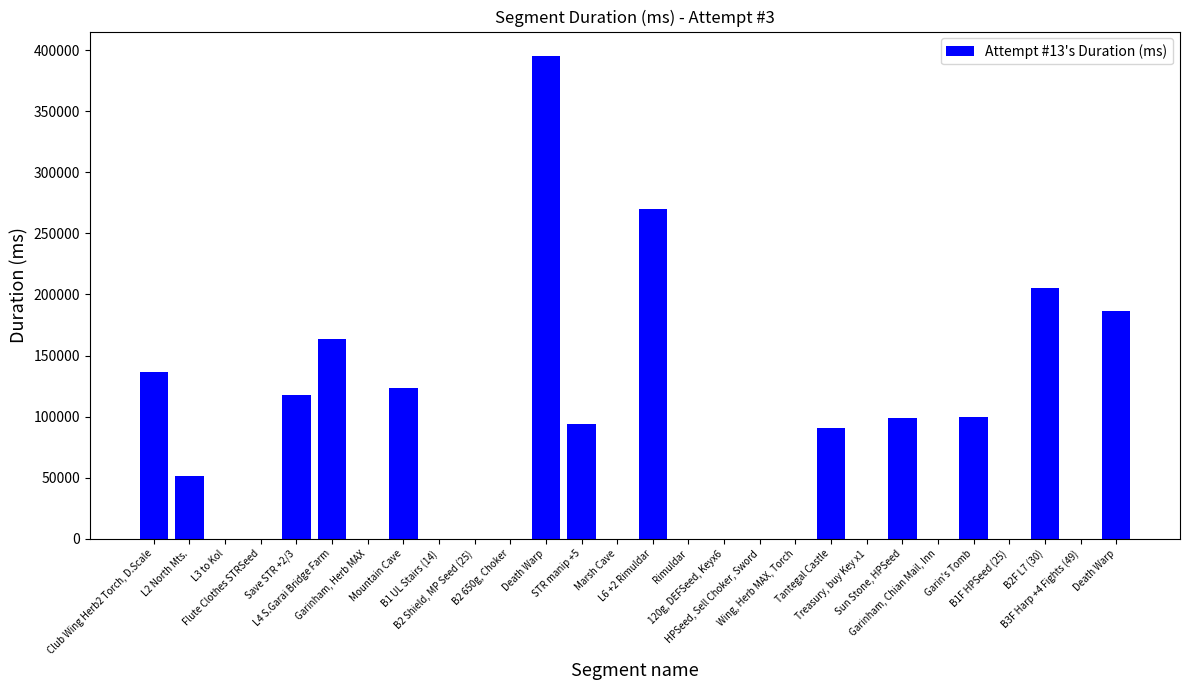

How many categories are shown in the chart?

28